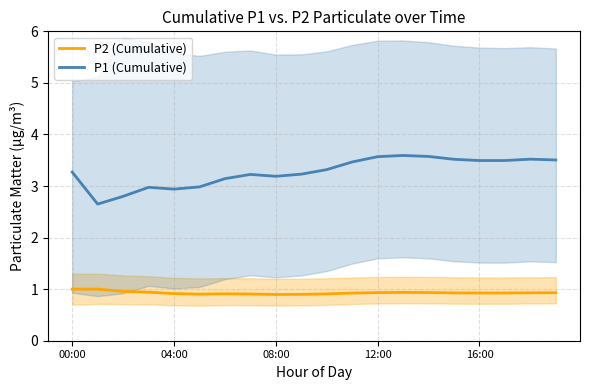

How many categories are shown in the chart?

20